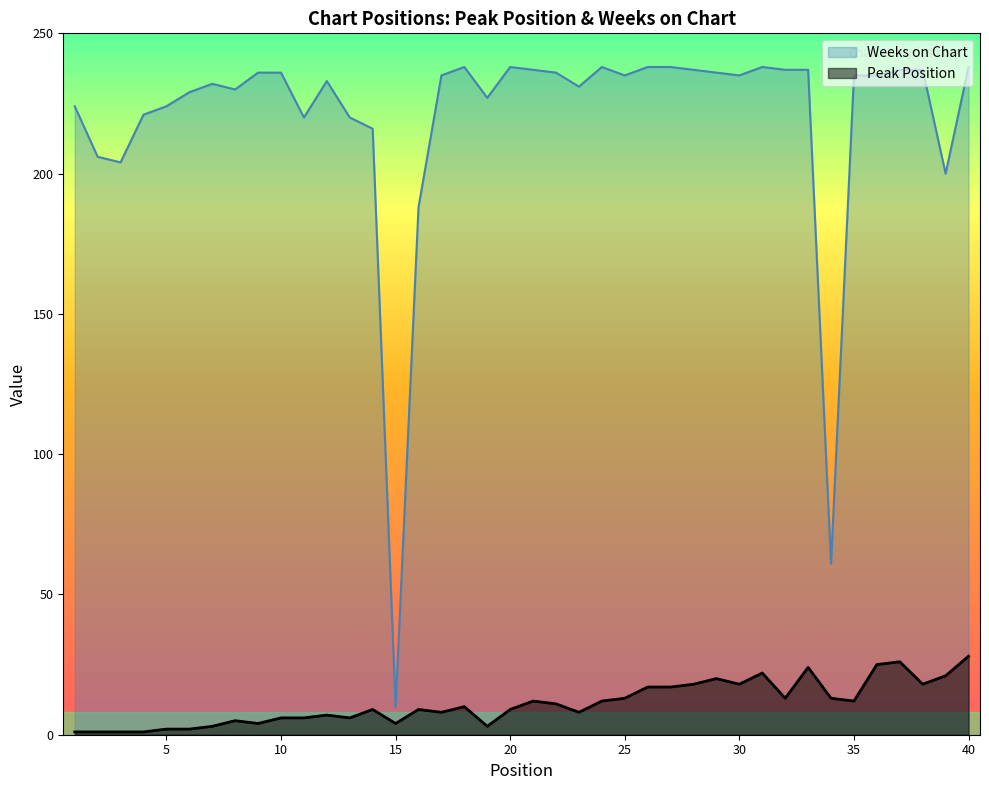

What is the minimum value for Weeks on Chart?

10